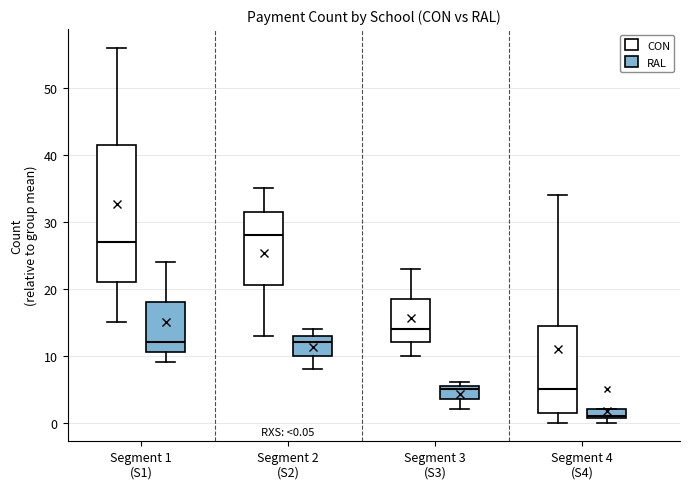

Which box has the highest median line?

Segment 2 (S2) (CON)